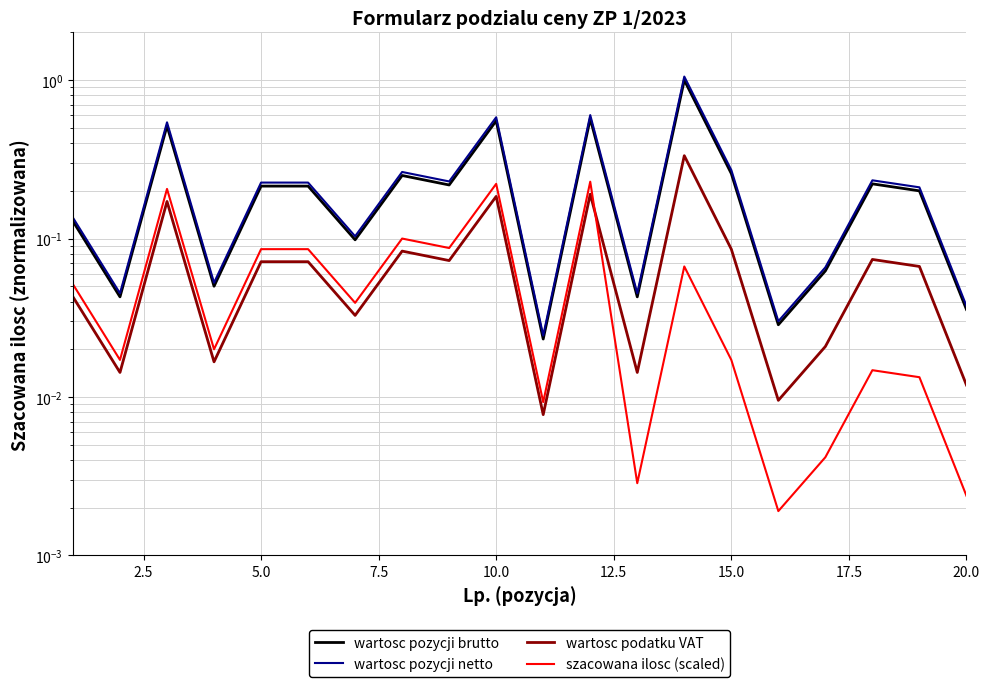

What are all the series names shown in the legend?

wartosc pozycji brutto, wartosc pozycji netto, wartosc podatku VAT, szacowana ilosc (scaled)